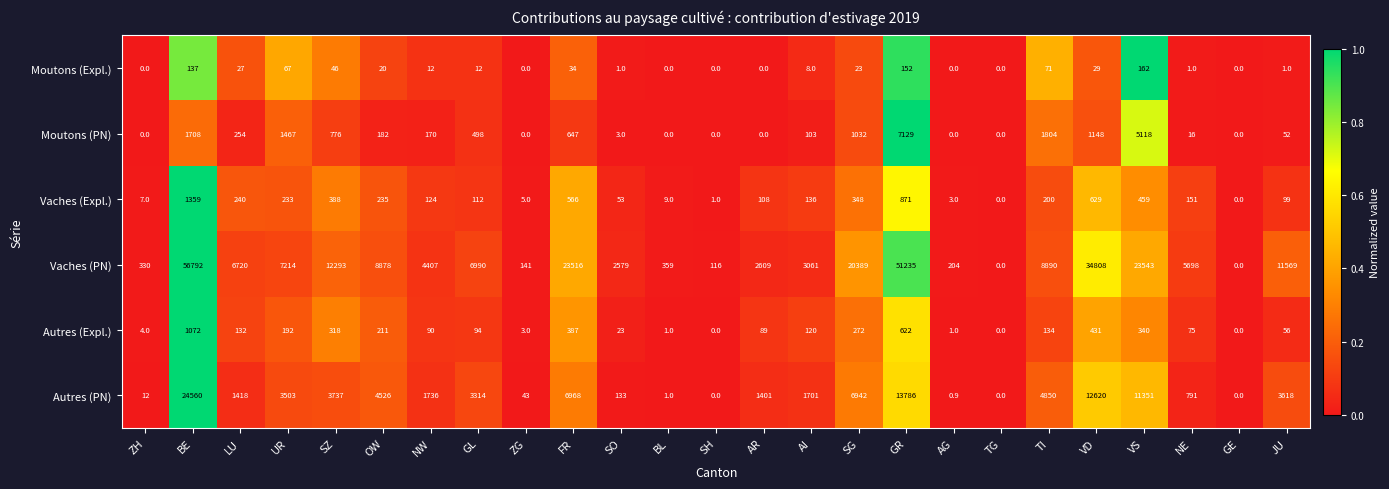

List the series in order of their peak value, lowest first.

Moutons (Expl.), Autres (Expl.), Vaches (Expl.), Moutons (PN), Autres (PN), Vaches (PN)